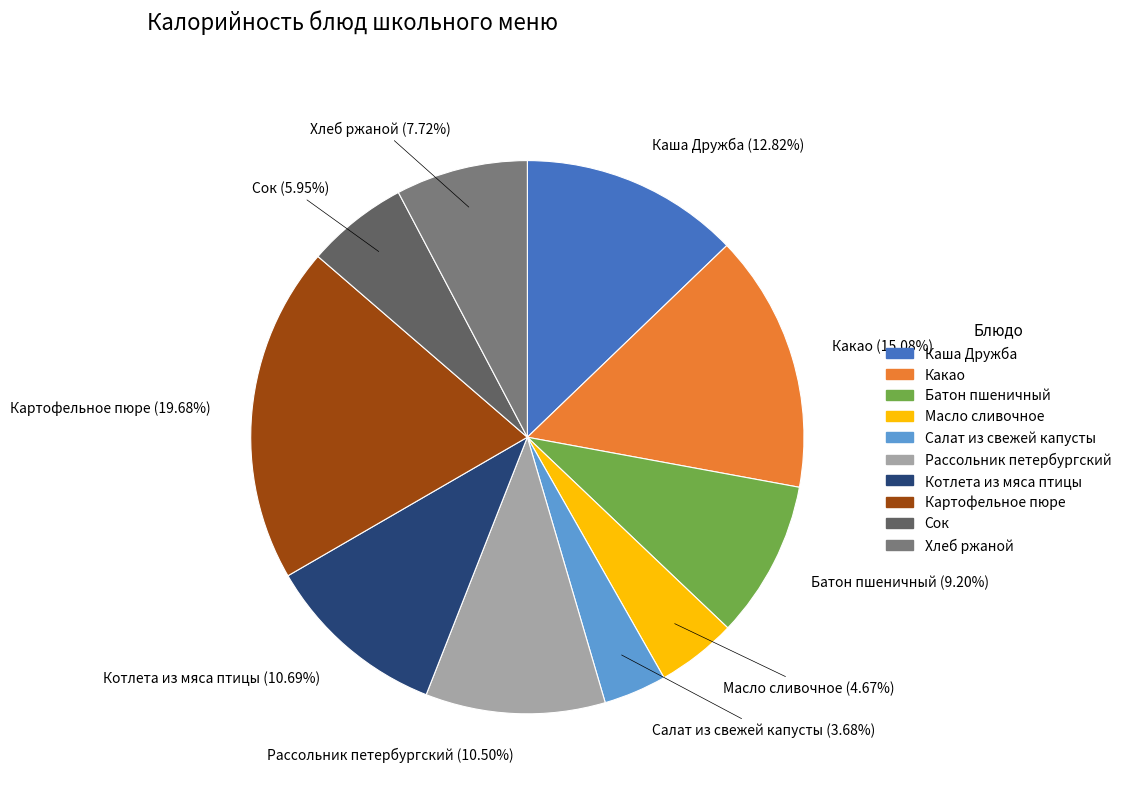

Which has a higher value, Хлеб ржаной or Батон пшеничный?

Батон пшеничный